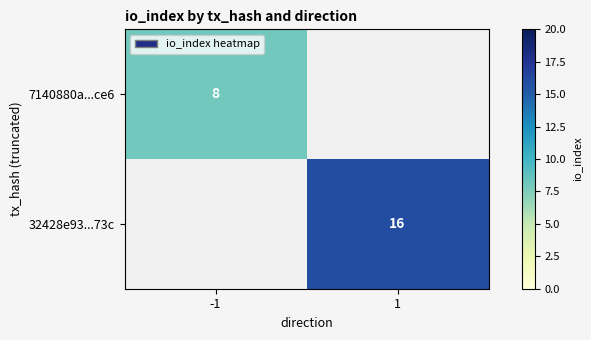

True or false: 32428e93...73c has a value of 25 at 1.

False